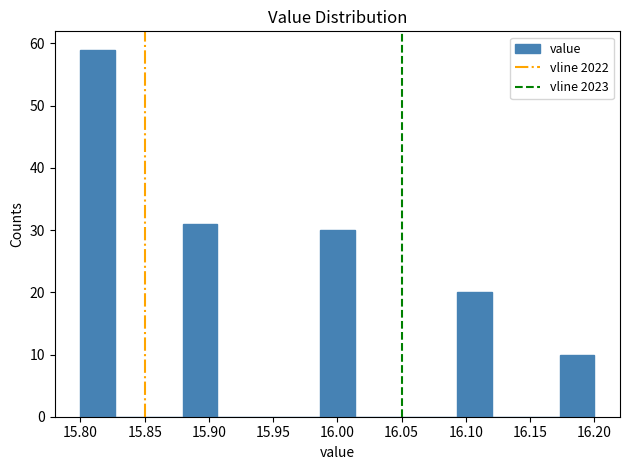

Reading left to right, transcribe this chart: for each bar, give the range it covers on the x-axis and its height. Neither the bar edges nor the heights are printed on the chart, so give them approximately, as read against the axes.

15.800 to 15.825: 59
15.825 to 15.855: 0
15.855 to 15.880: 0
15.880 to 15.905: 31
15.905 to 15.935: 0
15.935 to 15.960: 0
15.960 to 15.985: 0
15.985 to 16.015: 30
16.015 to 16.040: 0
16.040 to 16.065: 0
16.065 to 16.095: 0
16.095 to 16.120: 20
16.120 to 16.145: 0
16.145 to 16.175: 0
16.175 to 16.200: 10